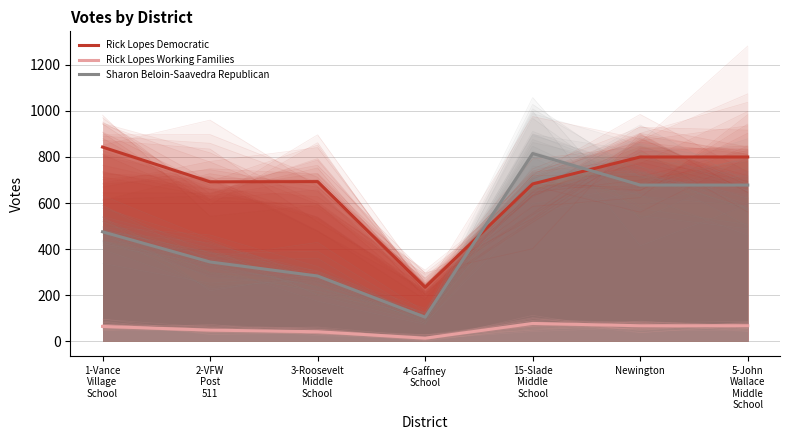

True or false: Rick Lopes Democratic and Rick Lopes Working Families cross at least once.

False